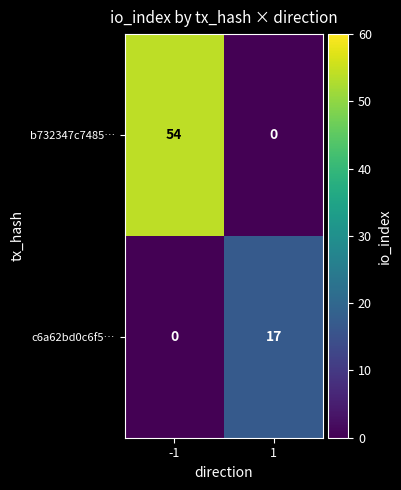

Read the b732347c7485… value at -1.

54